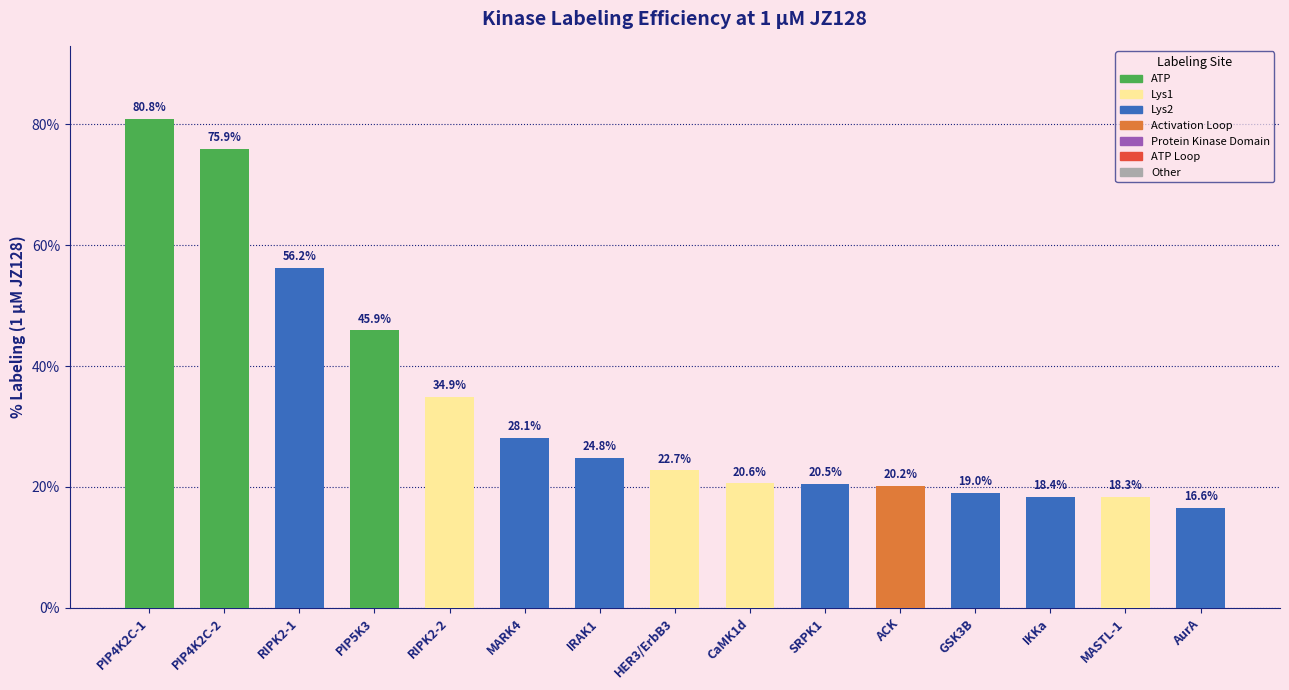

What is the change in value from PIP4K2C-2 to RIPK2-2?

-41.0